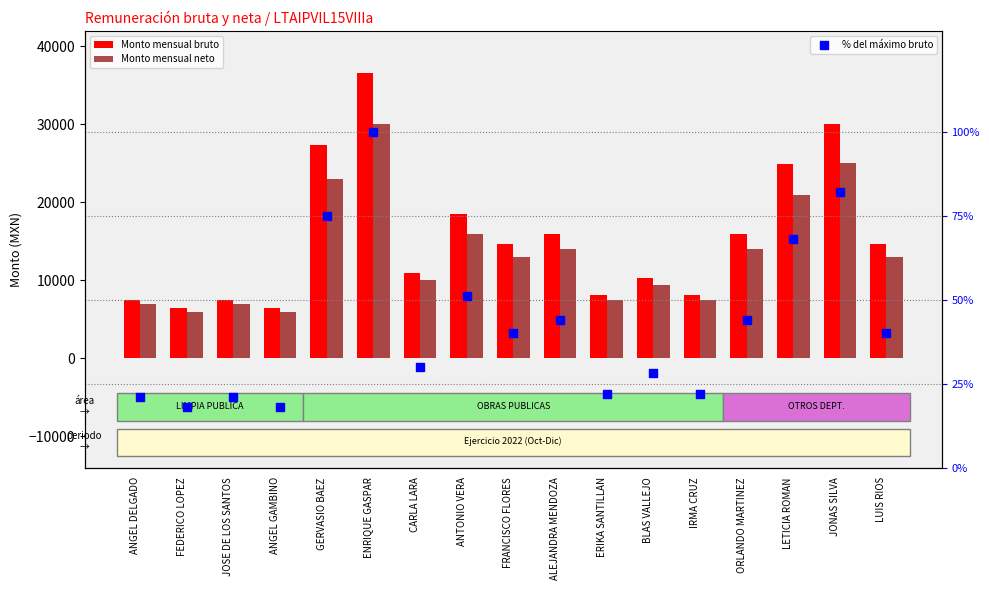

What are all the series names shown in the legend?

Monto mensual bruto, Monto mensual neto, % del máximo bruto